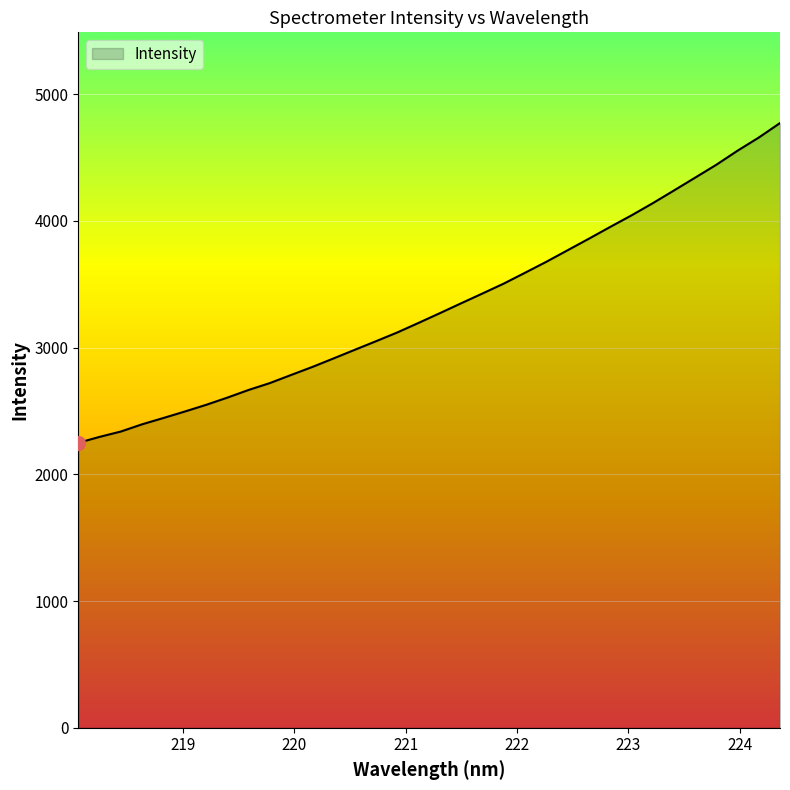

What is the difference between the maximum and minimum values?

2523.2